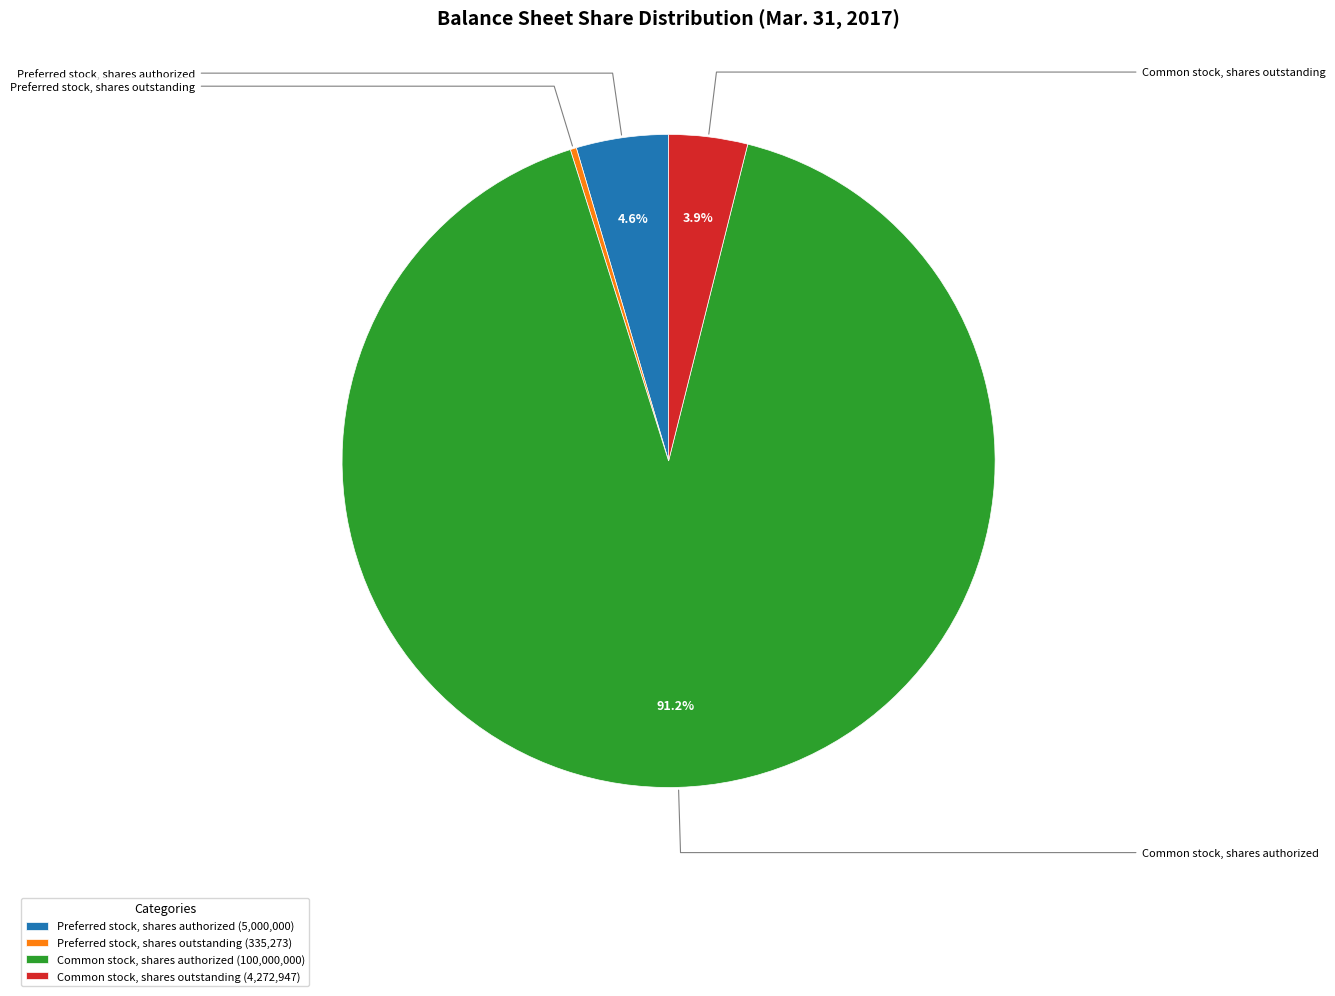

Is there a majority slice in this chart?

Yes